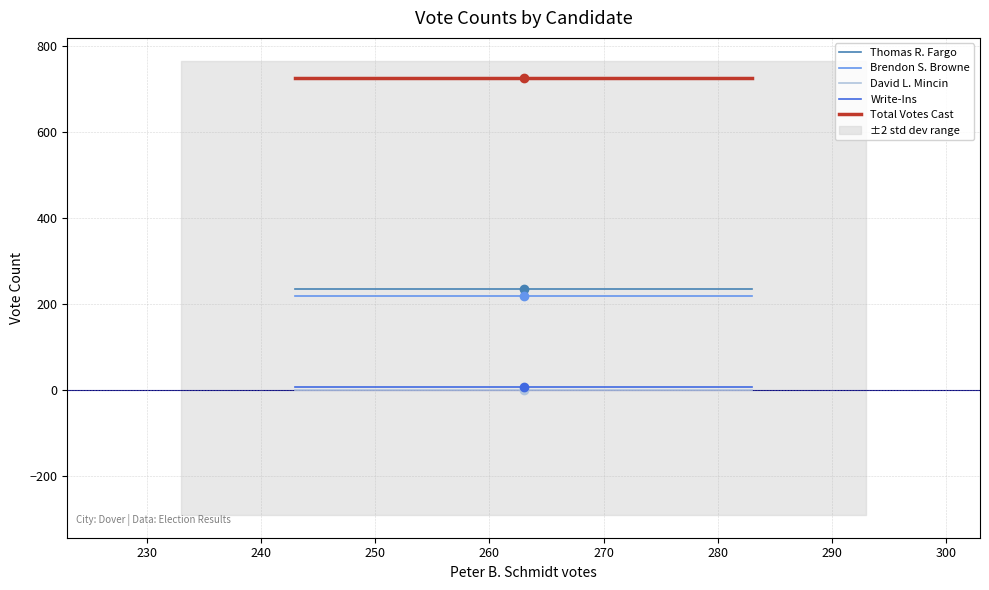

True or false: Brendon S. Browne and Write-Ins cross at least once.

False